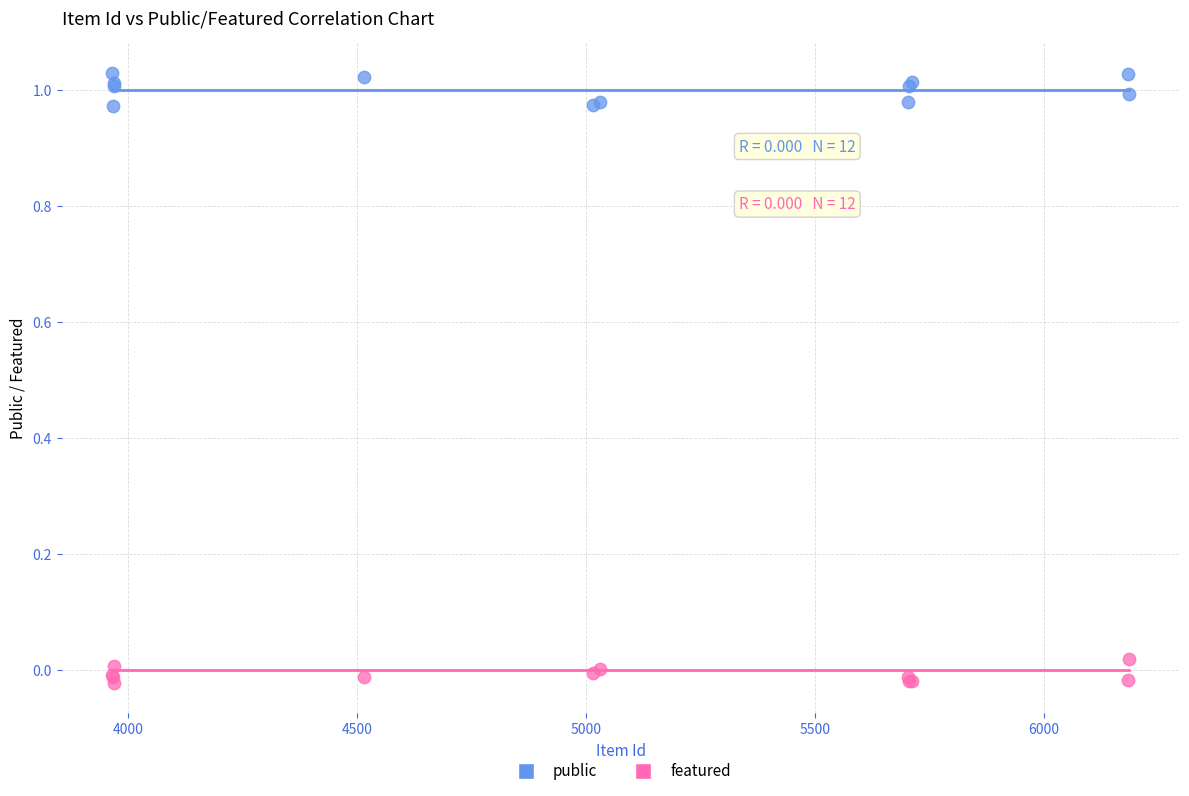

Which series reaches the maximum Y coordinate?

public